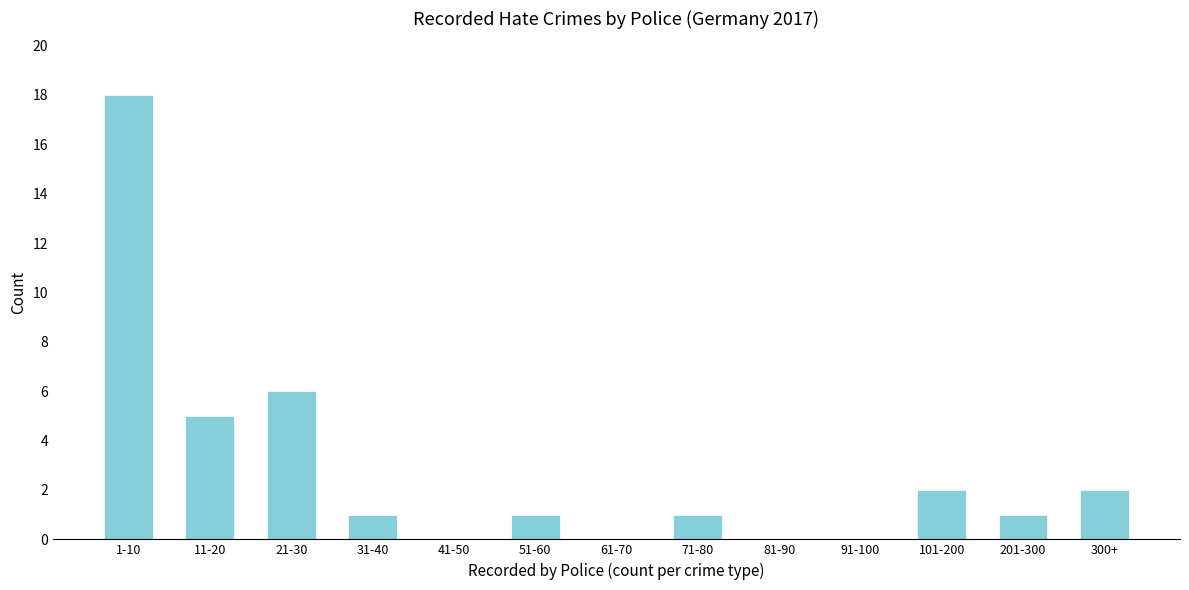

Reading left to right, list all the values displayed in this chart.

1-10=18	11-20=5	21-30=6	31-40=1	41-50=0	51-60=1	61-70=0	71-80=1	81-90=0	91-100=0	101-200=2	201-300=1	300+=2